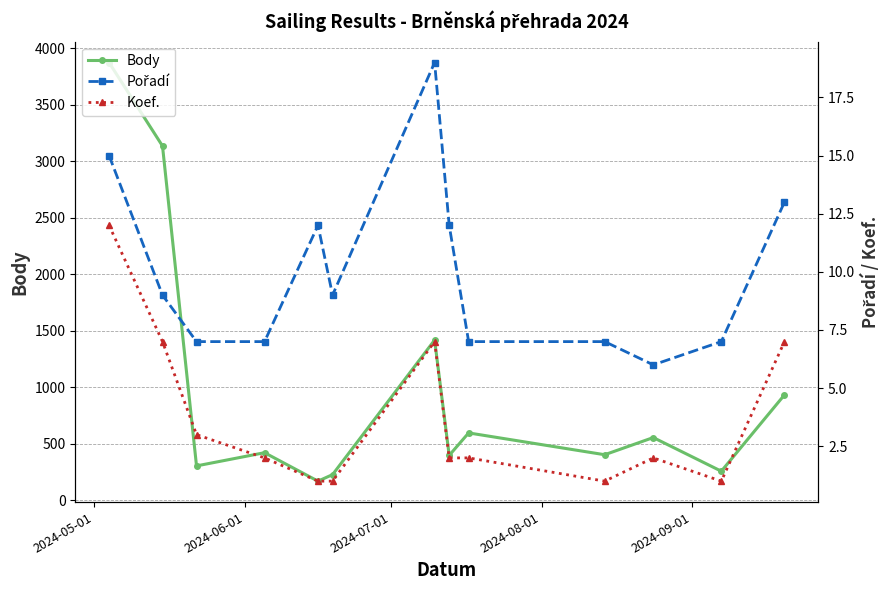

In Body, how many points are lower than both neighbors (excluding endpoints)?

5